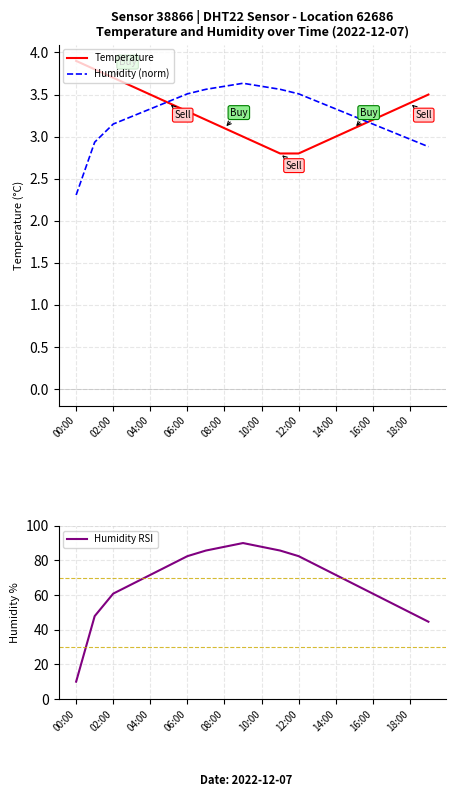

What is the minimum value for Humidity (norm)?

2.3